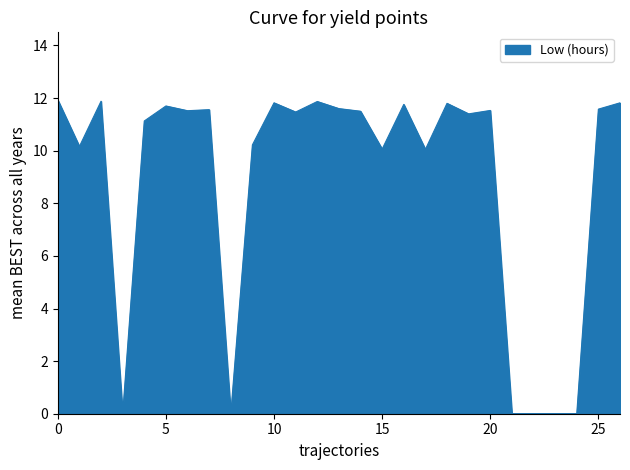

What is the maximum value shown in the chart?

11.9